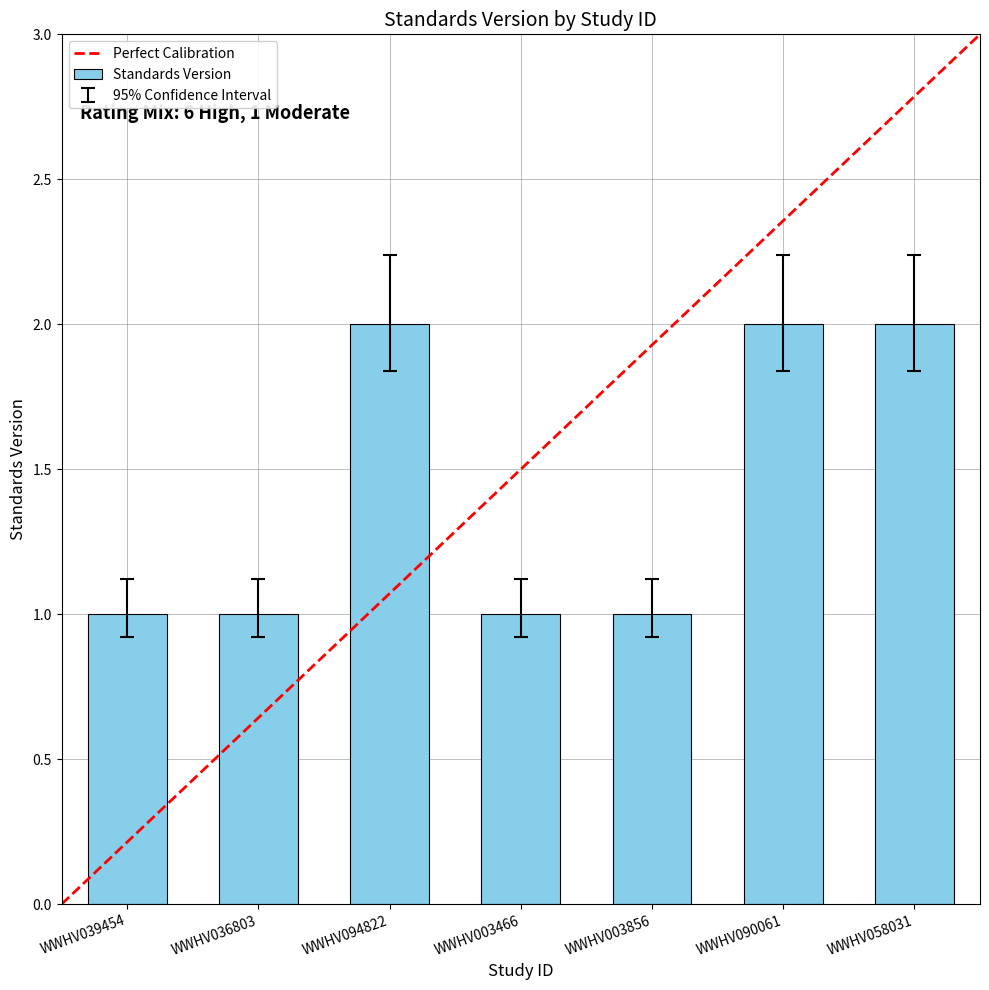

True or false: the data shows 1.3 at WWHV003466.

False